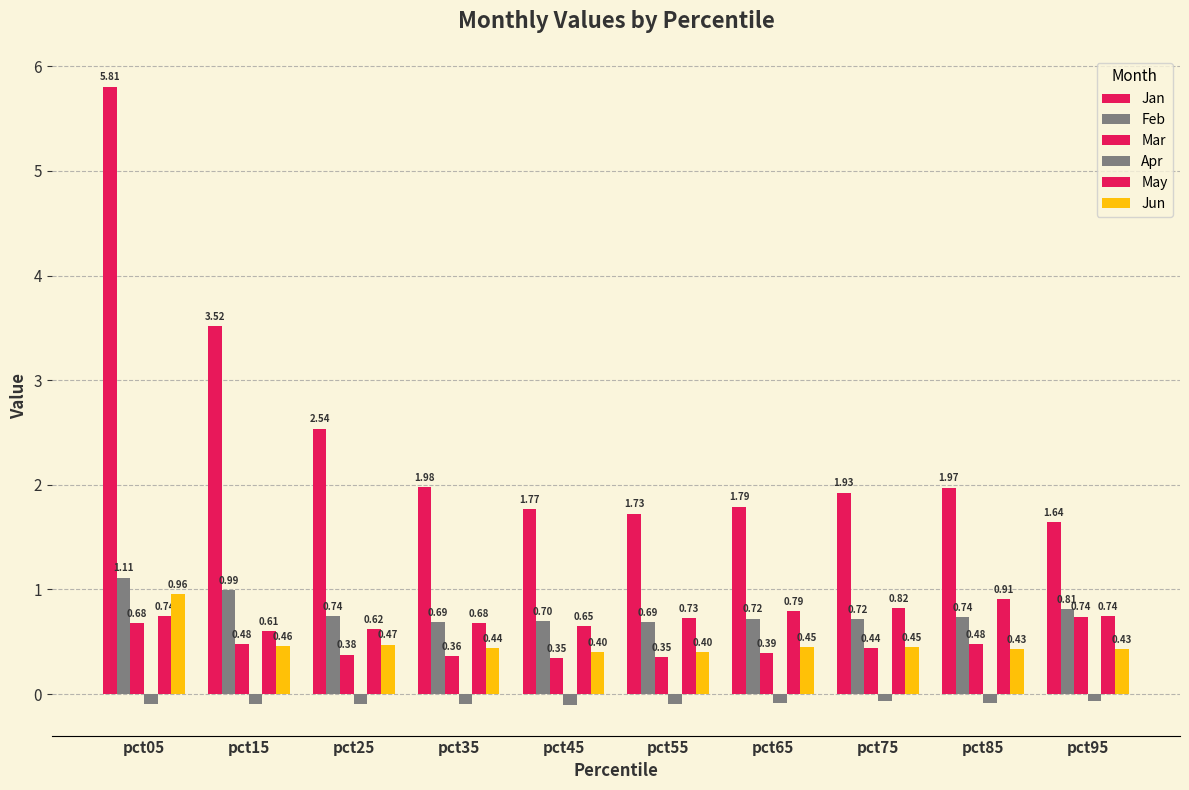

What is the value of the Feb bar at the 3rd from the left?

0.7